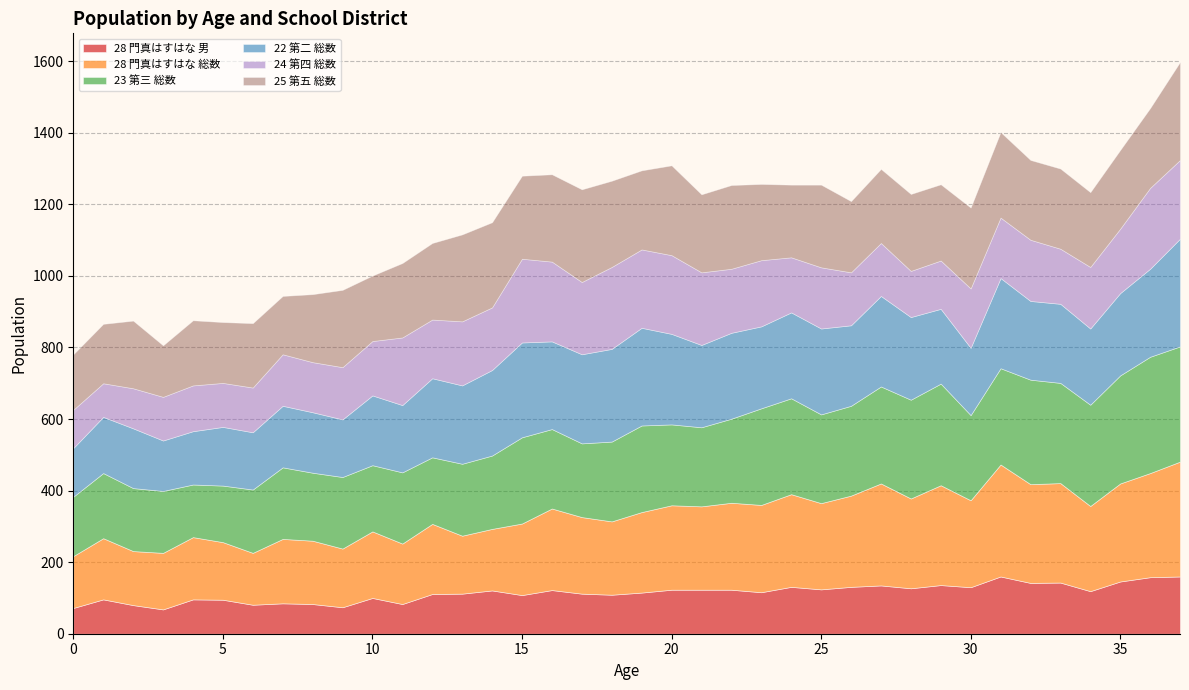

What is the smallest value displayed?

68